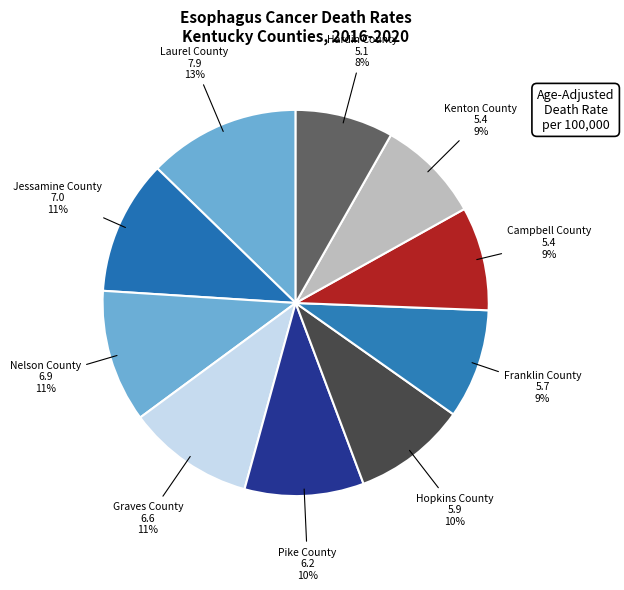

How many segments does this pie chart have?

10